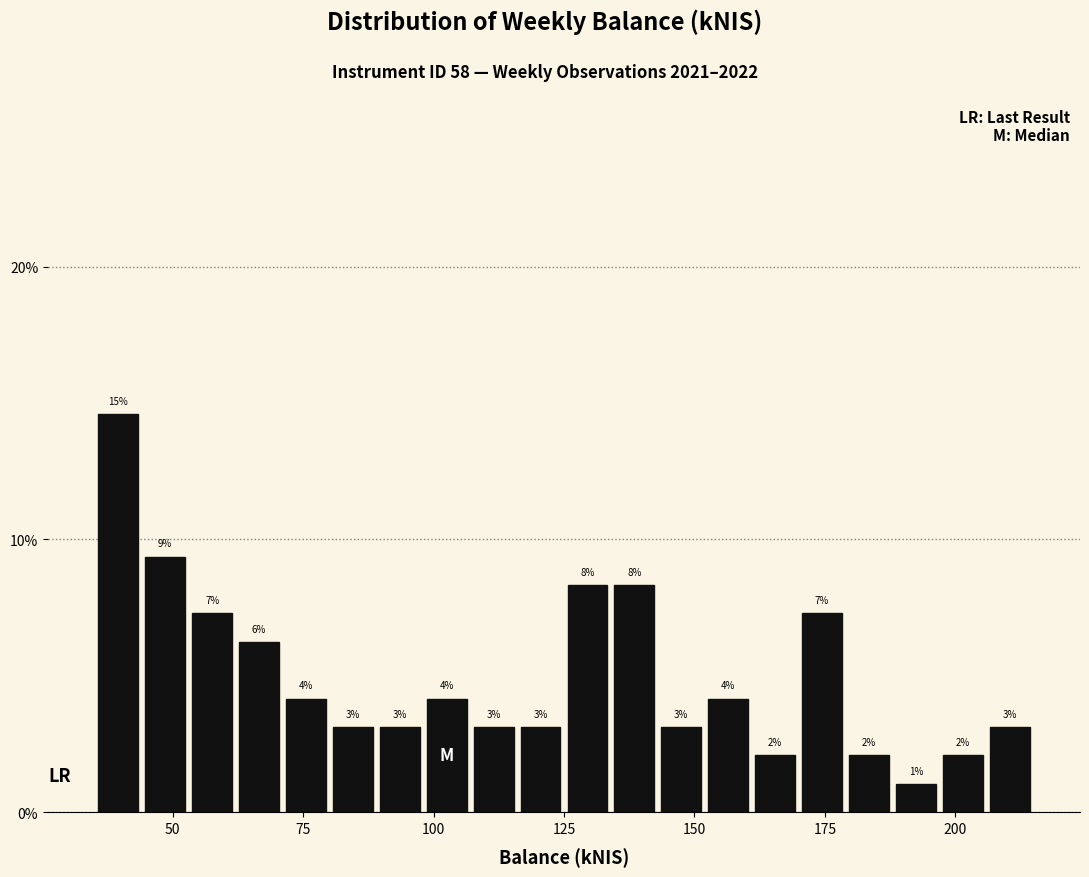

Around what value on the x-axis is the tallest bar? Give the approximate position of its centre, as read against the axis.

40